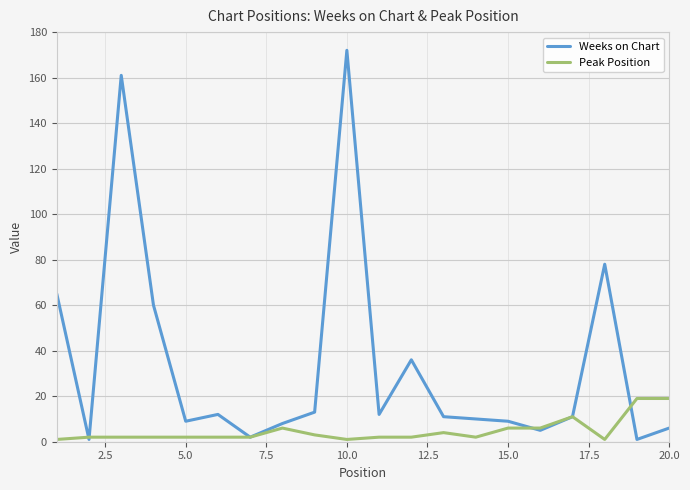

Which series has the largest total across all categories?

Weeks on Chart